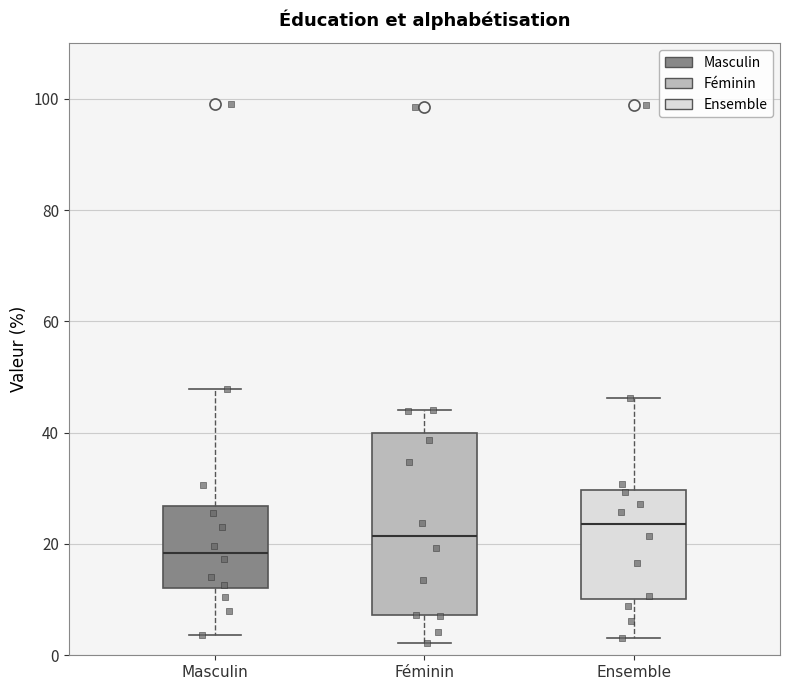

Which box is the tallest, from its lower edge to its upper edge?

Féminin